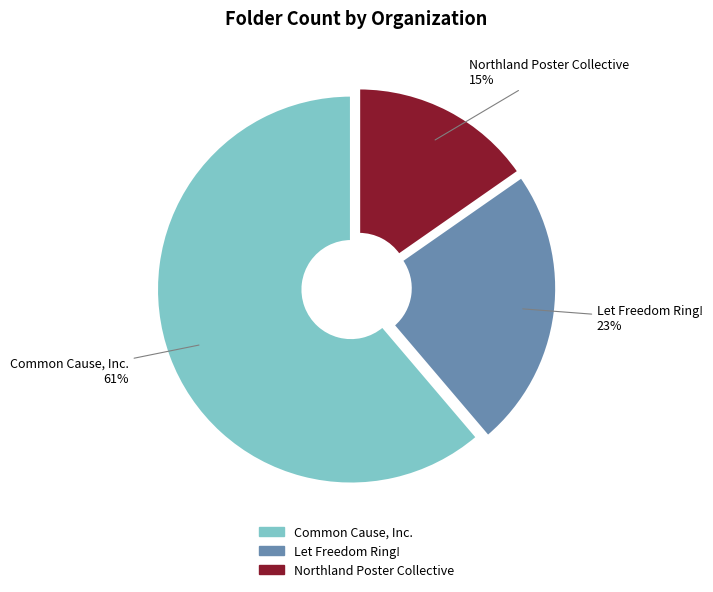

Is it true that Northland Poster Collective is 8% of the pie?

False